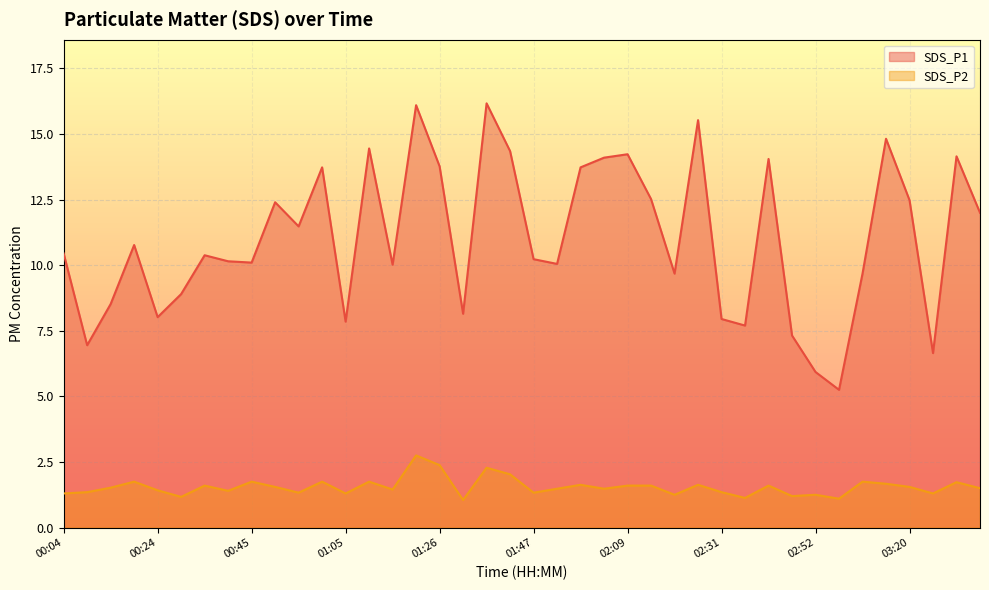

What is the difference between the second highest and minimum values in the SDS_P2 series?

1.3